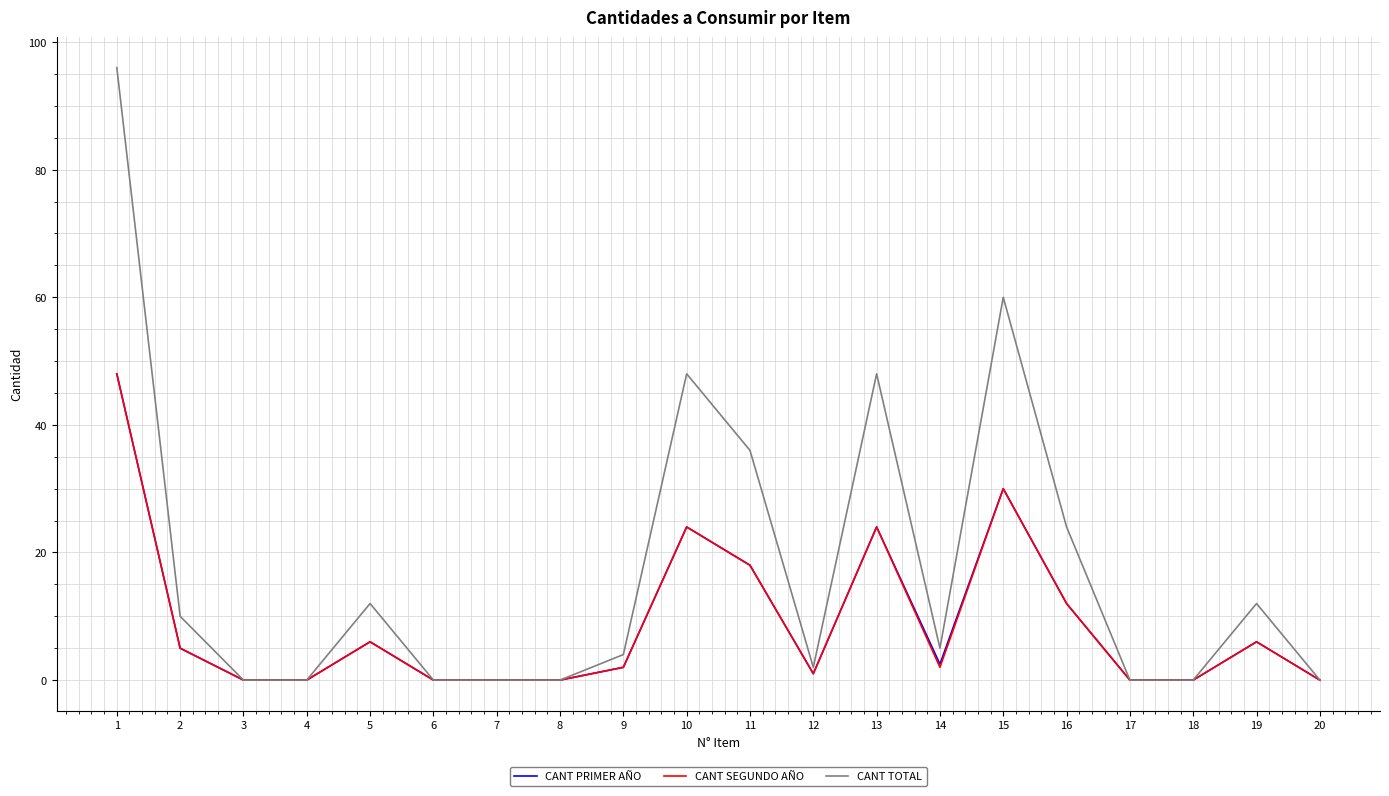

True or false: CANT PRIMER AÑO has more than 1 interior local peaks.

True